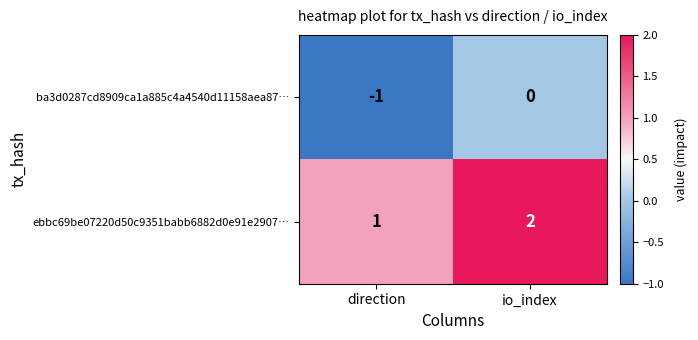

Rank the series at direction from highest to lowest value.

ebbc69be07220d50c9351babb6882d0e91e2907…, ba3d0287cd8909ca1a885c4a4540d11158aea87…